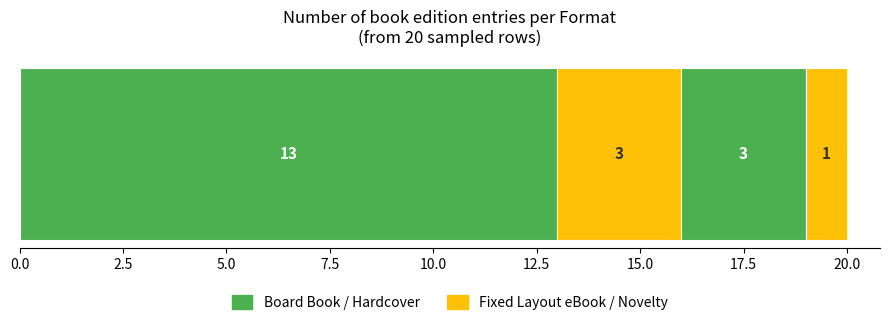

How many categories are shown in the chart?

1